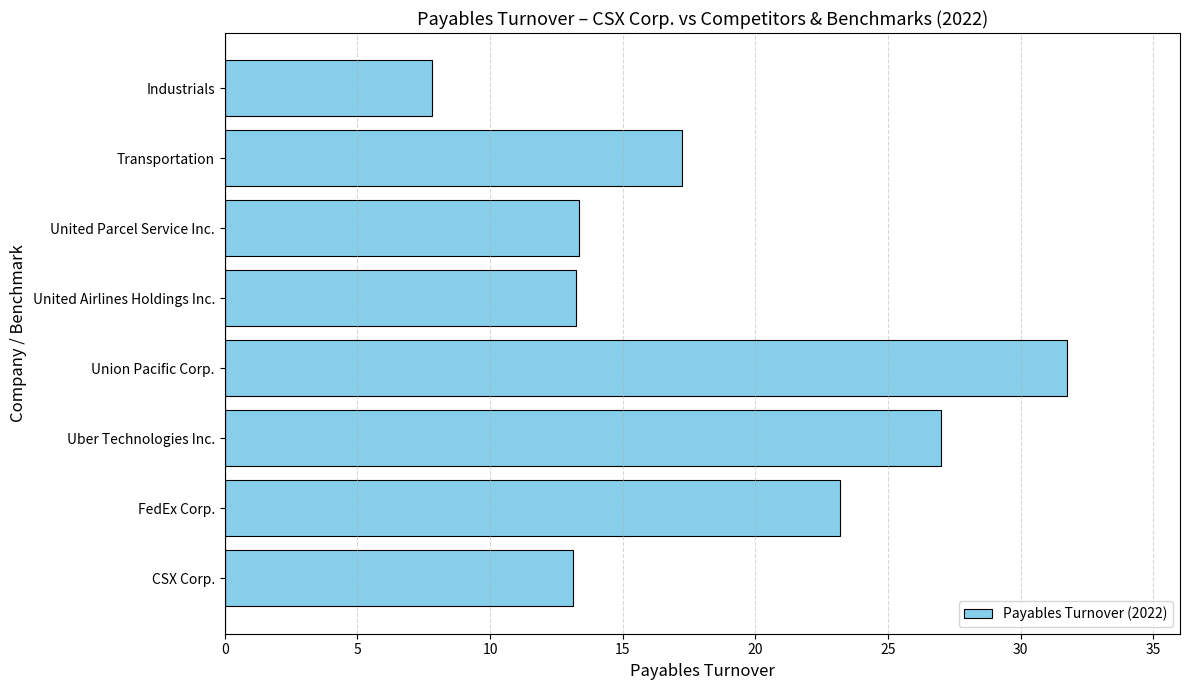

What is the difference between the maximum and second lowest values?

18.6